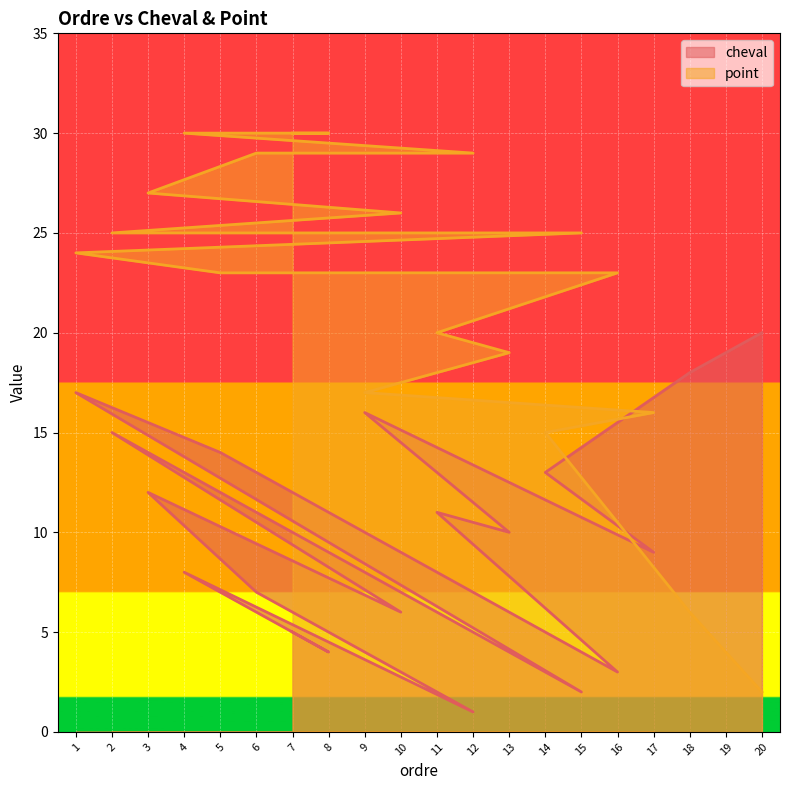

At which category does the chart reach its peak across all series?

7